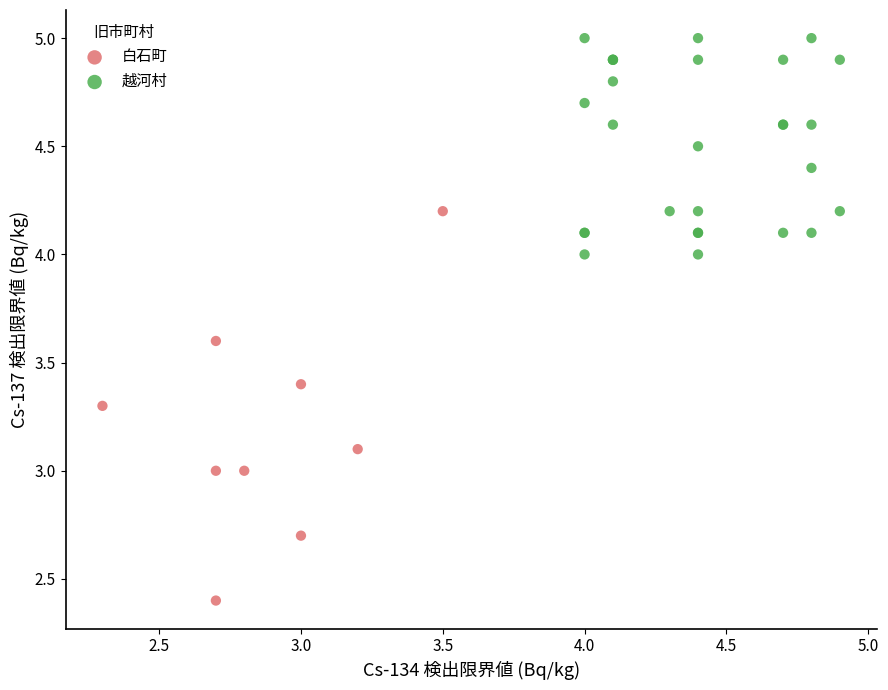

Which series has the largest Y range (max minus min)?

白石町